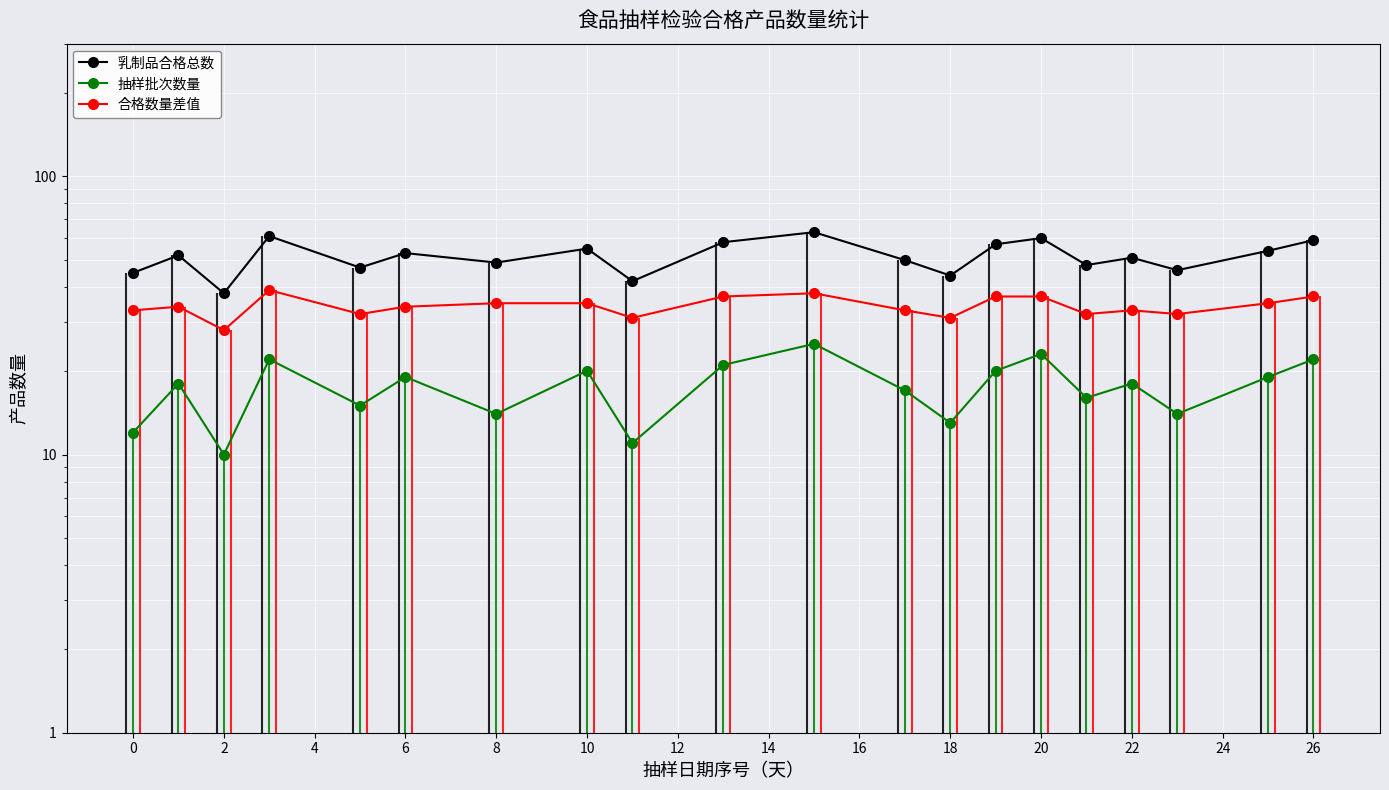

Reading left to right, what are all the values shown in this chart?

乳制品合格总数: 45	52	38	61	47	53	49	55	42	58	63	50	44	57	60	48	51	46	54	59
抽样批次数量: 12	18	10	22	15	19	14	20	11	21	25	17	13	20	23	16	18	14	19	22
合格数量差值: 33	34	28	39	32	34	35	35	31	37	38	33	31	37	37	32	33	32	35	37